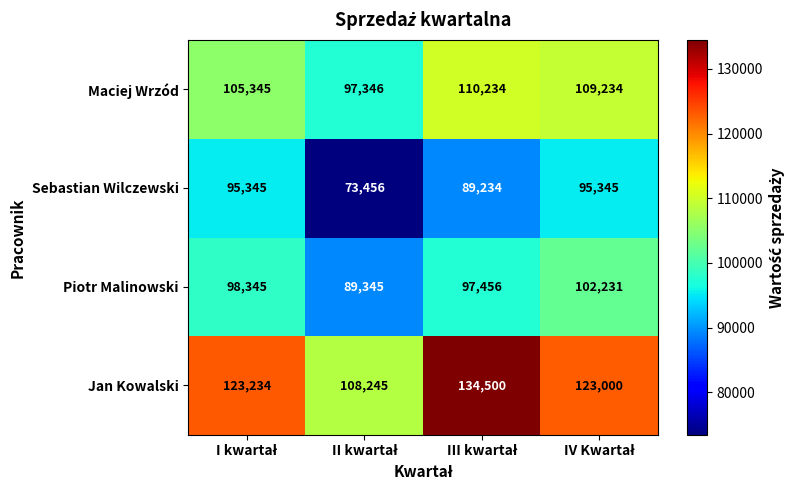

What is the sum of all Jan Kowalski values?

488979